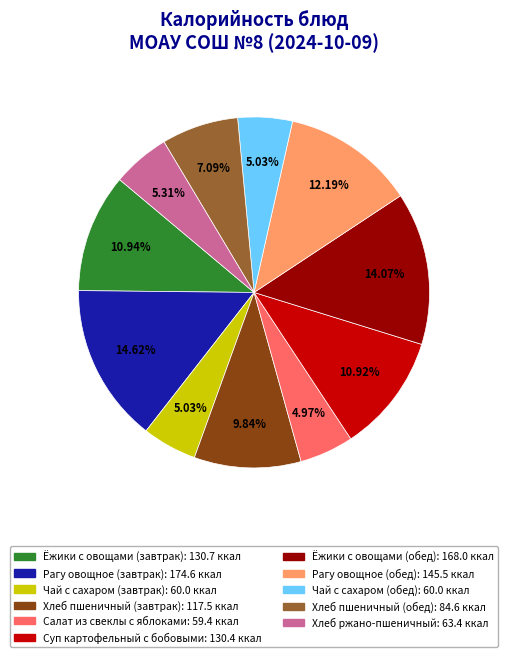

What percentage is the Рагу овощное (обед) slice, to the nearest percent?

12%